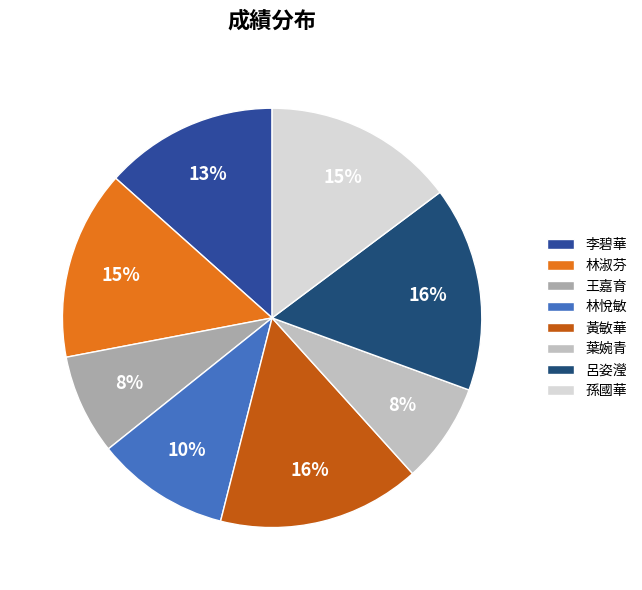

To the nearest percent, what is the difference between the largest and smallest slice percentages?

8%